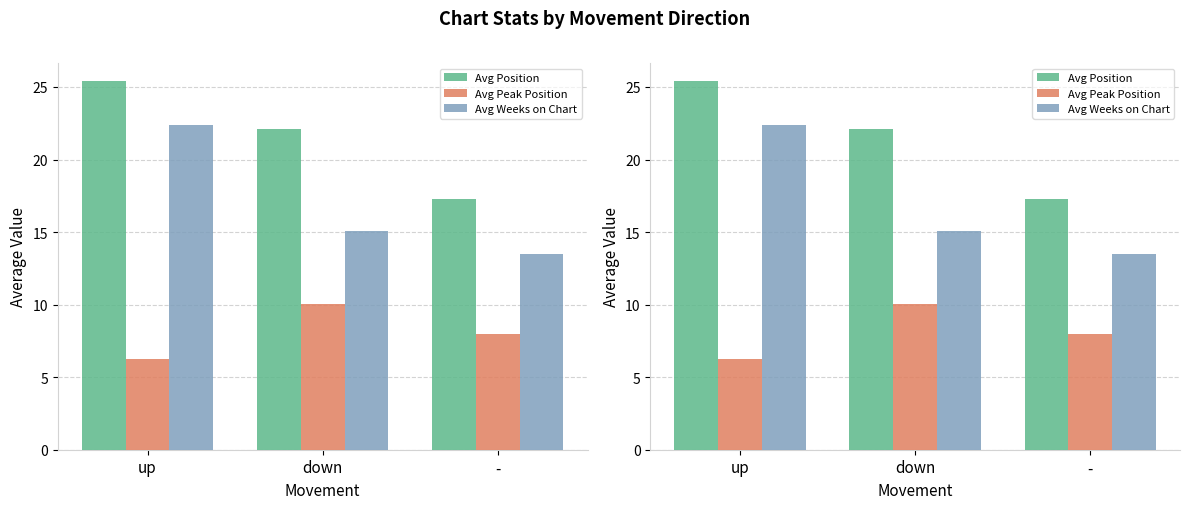

Between up and down, which is larger?

up